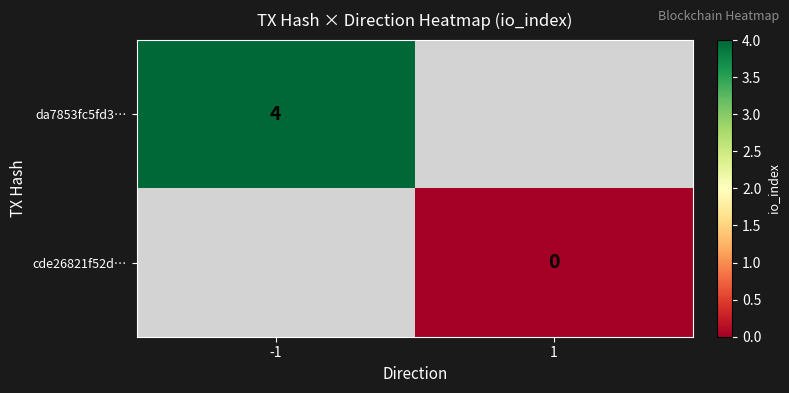

Is it true that da7853fc5fd3… equals 4 at -1?

True